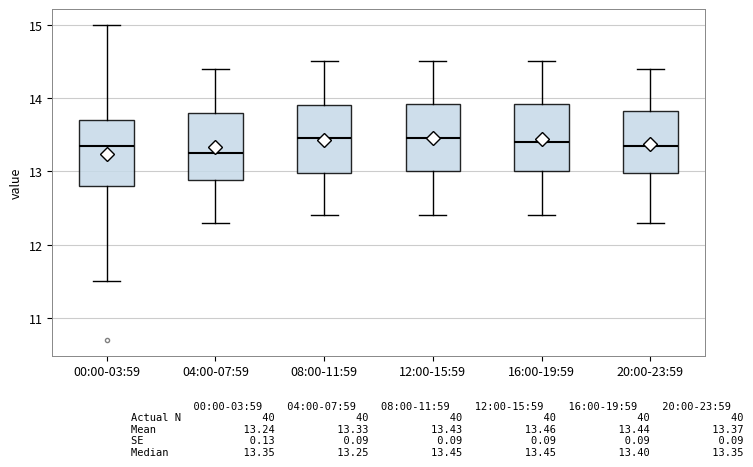

Reading left to right, transcribe this box plot: for each box, give where its median line is, the range the box spans, and where its two whiskers end, as read against the y-axis. The values are not printed on the chart, so give them approximately, as read against the axis.

00:00-03:59: median 13.4, box 12.8 to 13.7, whiskers 11.5 to 15.0
04:00-07:59: median 13.3, box 12.9 to 13.8, whiskers 12.3 to 14.4
08:00-11:59: median 13.5, box 13.0 to 13.9, whiskers 12.4 to 14.5
12:00-15:59: median 13.5, box 13.0 to 13.9, whiskers 12.4 to 14.5
16:00-19:59: median 13.4, box 13.0 to 13.9, whiskers 12.4 to 14.5
20:00-23:59: median 13.4, box 13.0 to 13.8, whiskers 12.3 to 14.4